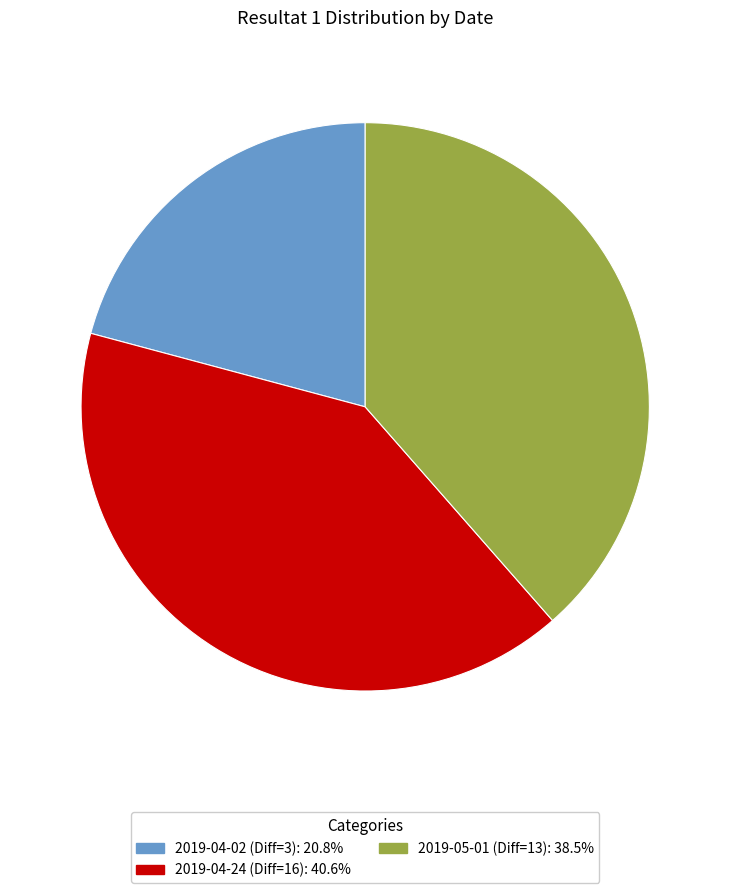

Is there a majority slice in this chart?

No